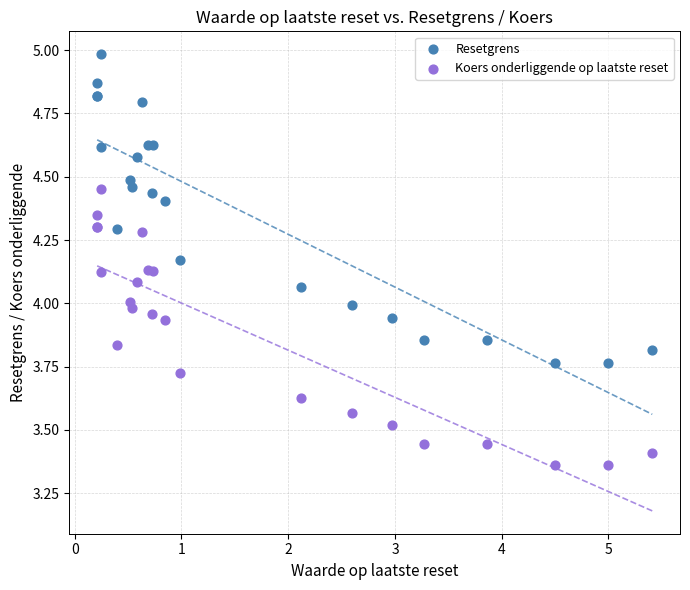

Which series contains the lowest Y value?

Koers onderliggende op laatste reset